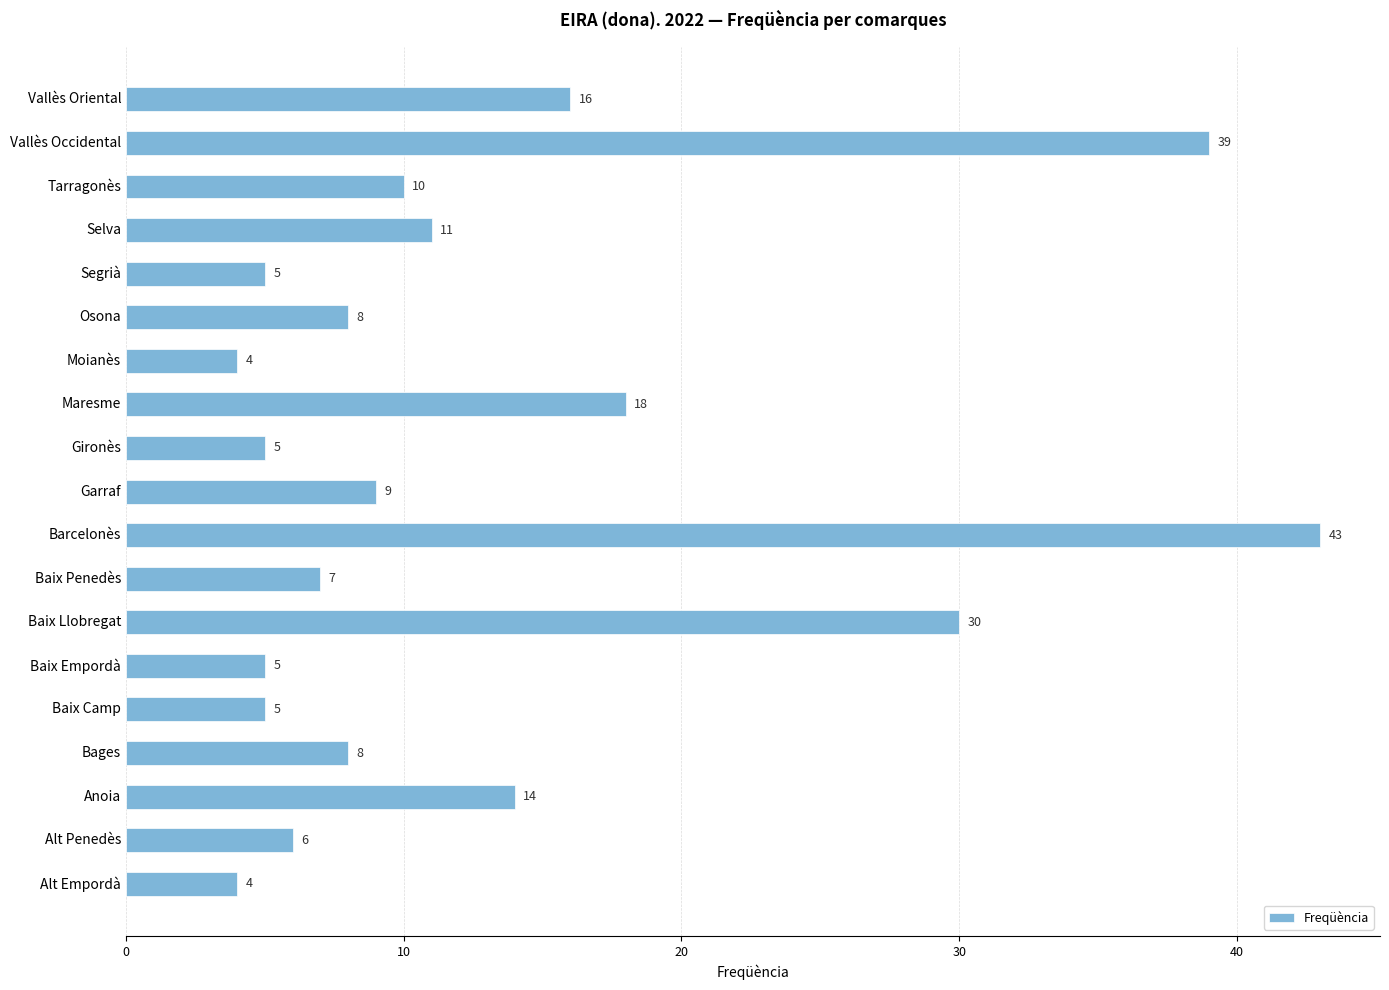

What is the difference between the maximum and minimum values?

39